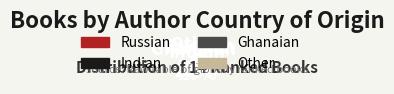

To the nearest percent, what portion does Russian represent?

36%